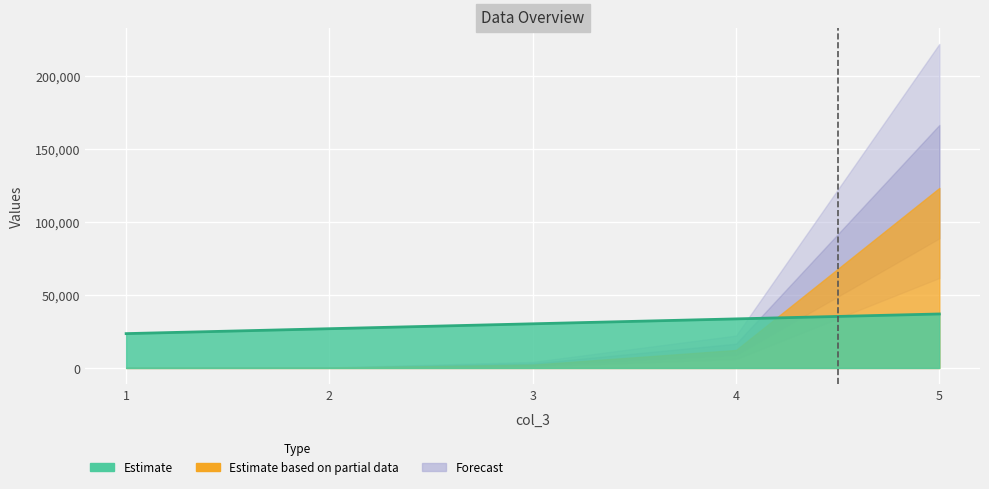

What is the value of the 3rd point from the left?

30221.1